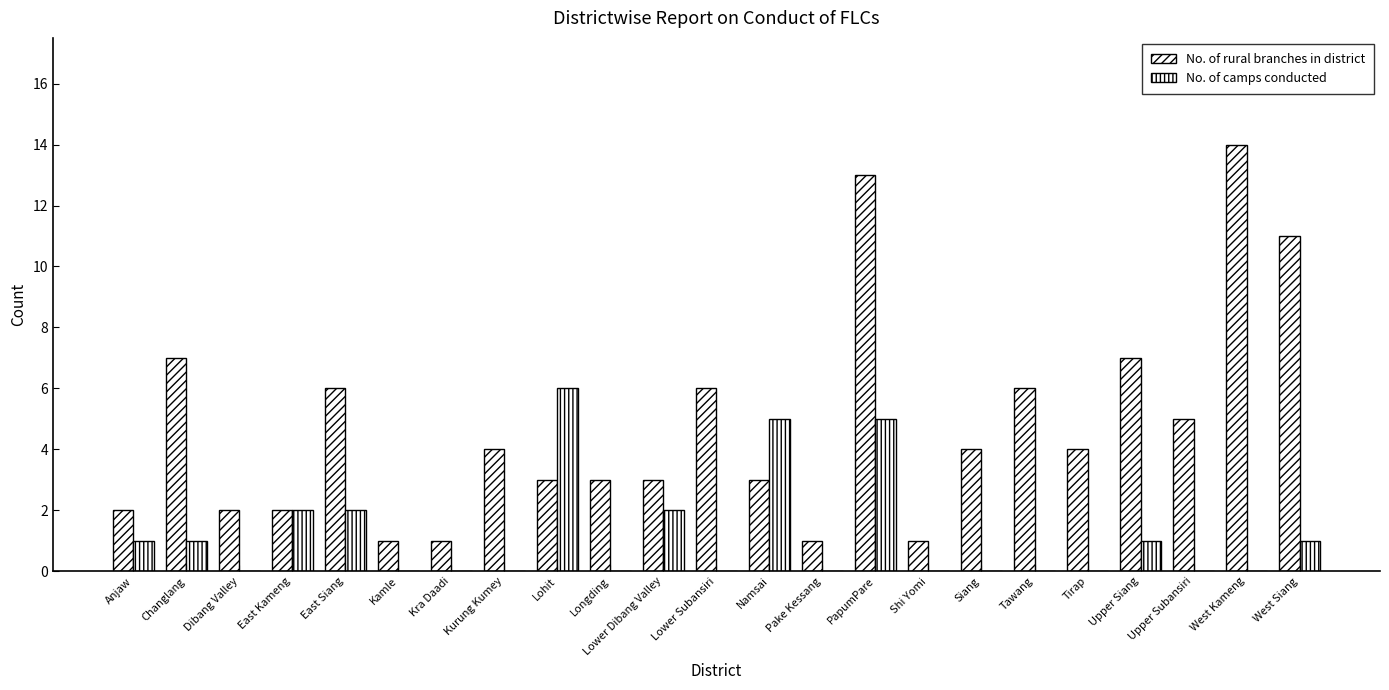

Reading left to right, extract all data points from this chart.

No. of rural branches in district: Anjaw=2	Changlang=7	Dibang Valley=2	East Kameng=2	East Siang=6	Kamle=1	Kra Daadi=1	Kurung Kumey=4	Lohit=3	Longding=3	Lower Dibang Valley=3	Lower Subansiri=6	Namsai=3	Pake Kessang=1	PapumPare=13	Shi Yomi=1	Siang=4	Tawang=6	Tirap=4	Upper Siang=7	Upper Subansiri=5	West Kameng=14	West Siang=11
No. of camps conducted: Anjaw=1	Changlang=1	Dibang Valley=0	East Kameng=2	East Siang=2	Kamle=0	Kra Daadi=0	Kurung Kumey=0	Lohit=6	Longding=0	Lower Dibang Valley=2	Lower Subansiri=0	Namsai=5	Pake Kessang=0	PapumPare=5	Shi Yomi=0	Siang=0	Tawang=0	Tirap=0	Upper Siang=1	Upper Subansiri=0	West Kameng=0	West Siang=1